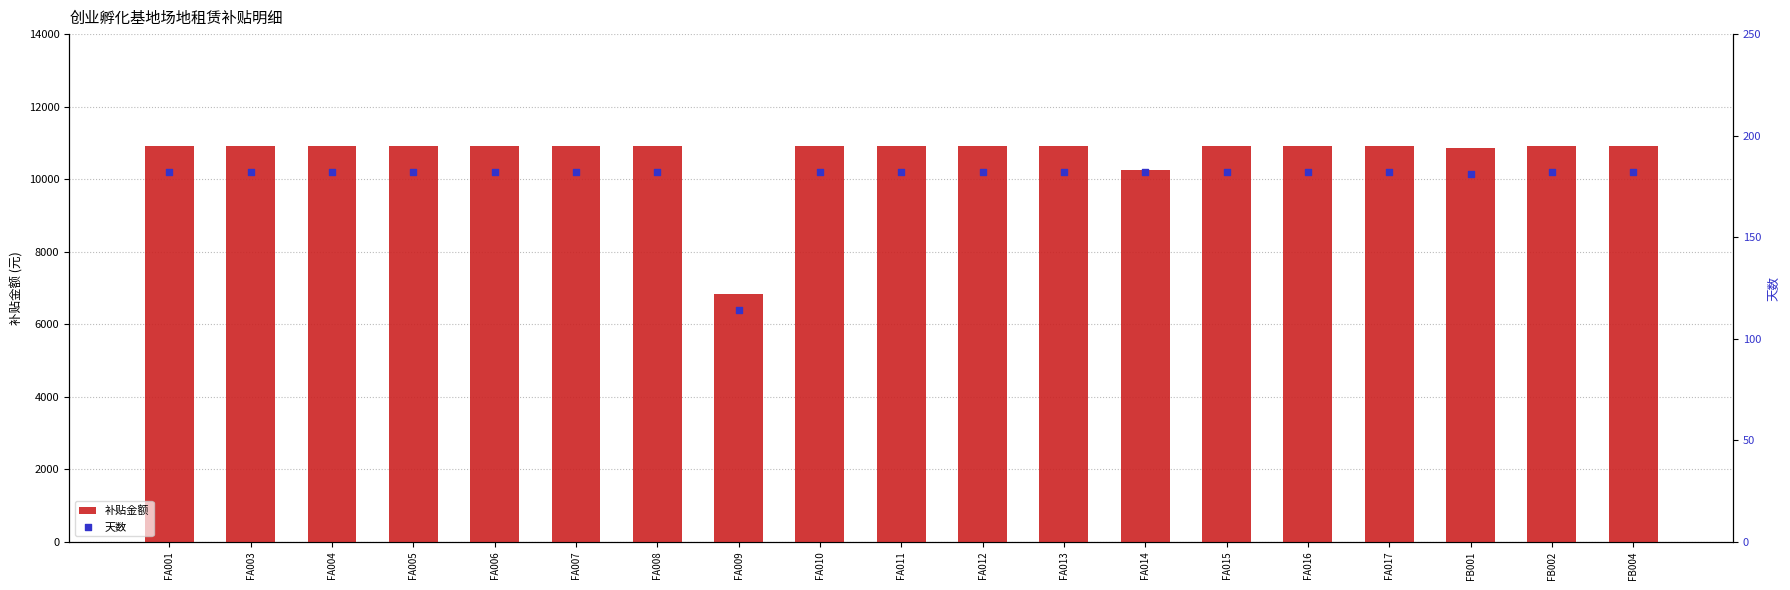

Which series contains the lowest Y value?

天数